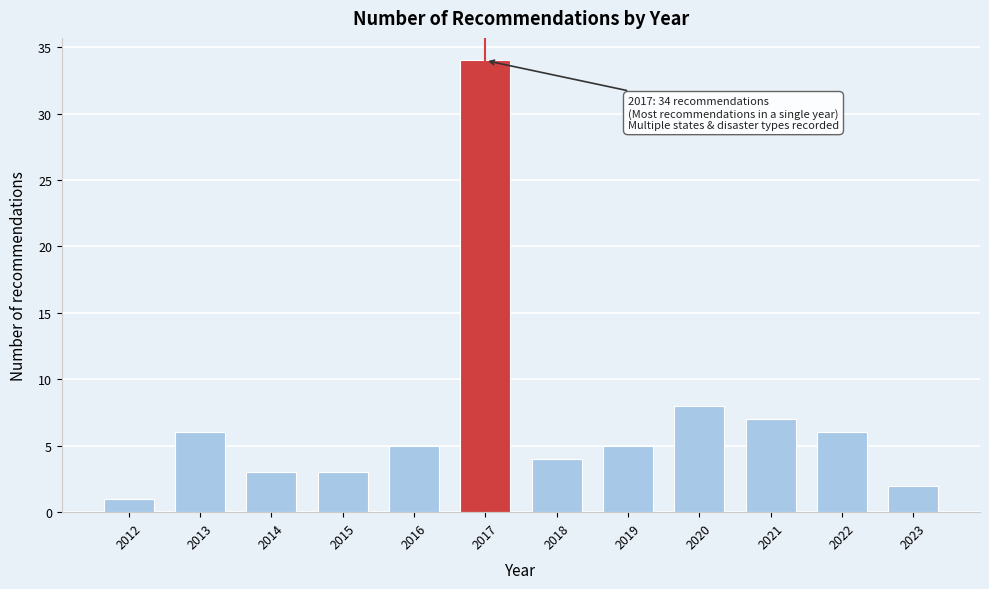

Reading right to left, extract all data points from this chart.

2023=2	2022=6	2021=7	2020=8	2019=5	2018=4	2017=34	2016=5	2015=3	2014=3	2013=6	2012=1